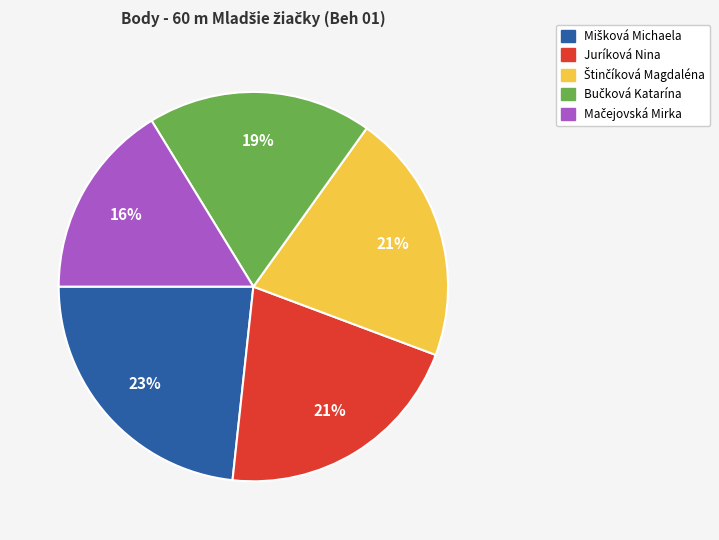

To the nearest percent, what is the difference between the largest and smallest slice percentages?

7%